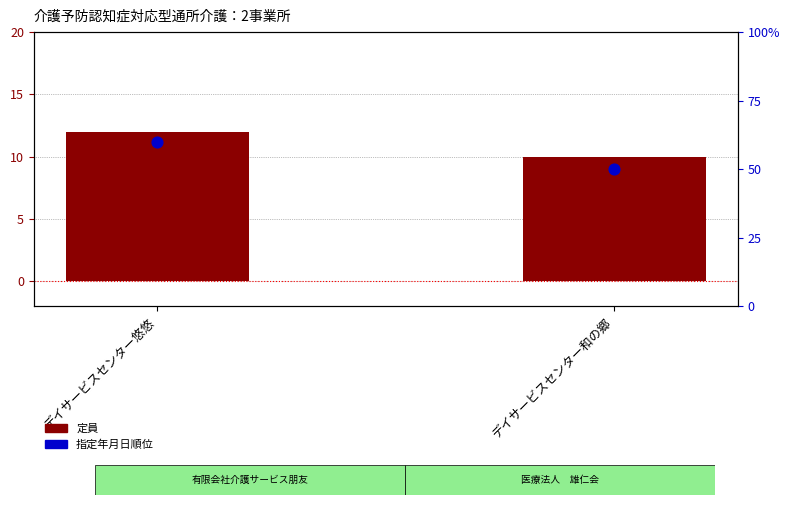

Which series has the largest Y range (max minus min)?

指定年月日順位